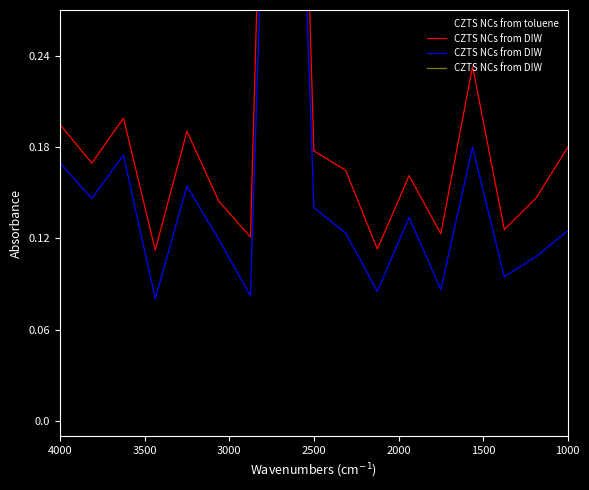

How many times do CZTS NCs from DIW and CZTS NCs from toluene cross each other?

2